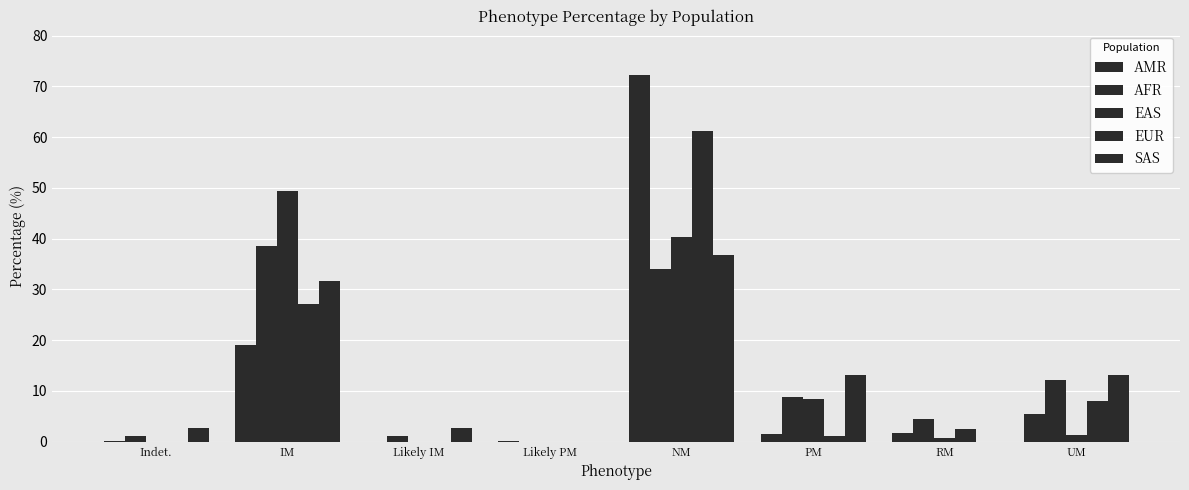

How many groups of bars are there?

8